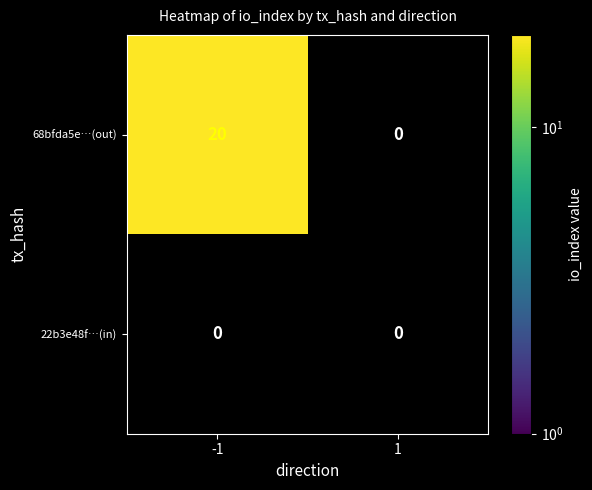

Which series has the largest range (max minus min)?

68bfda5e…(out)